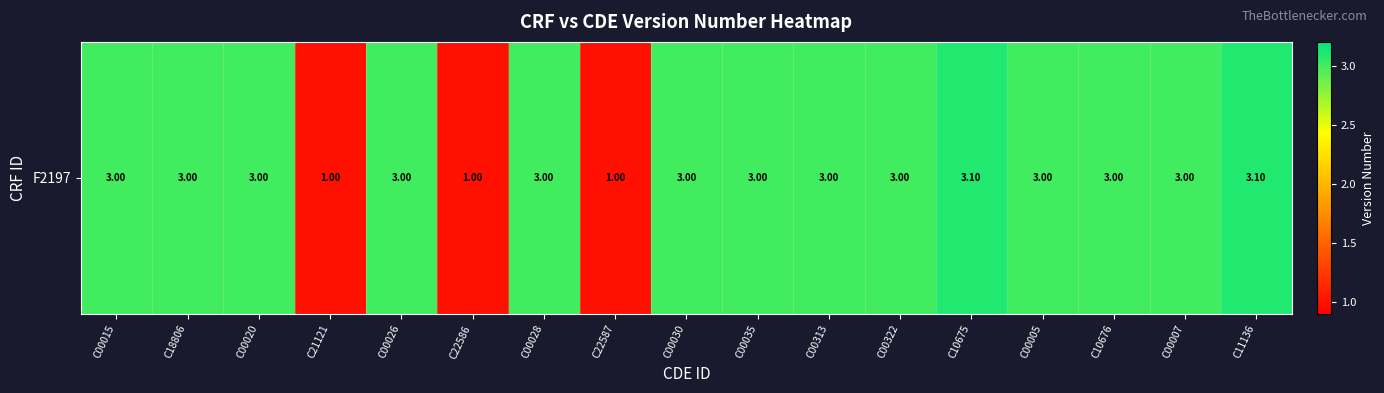

What is the difference between the second highest and second lowest values?

2.1